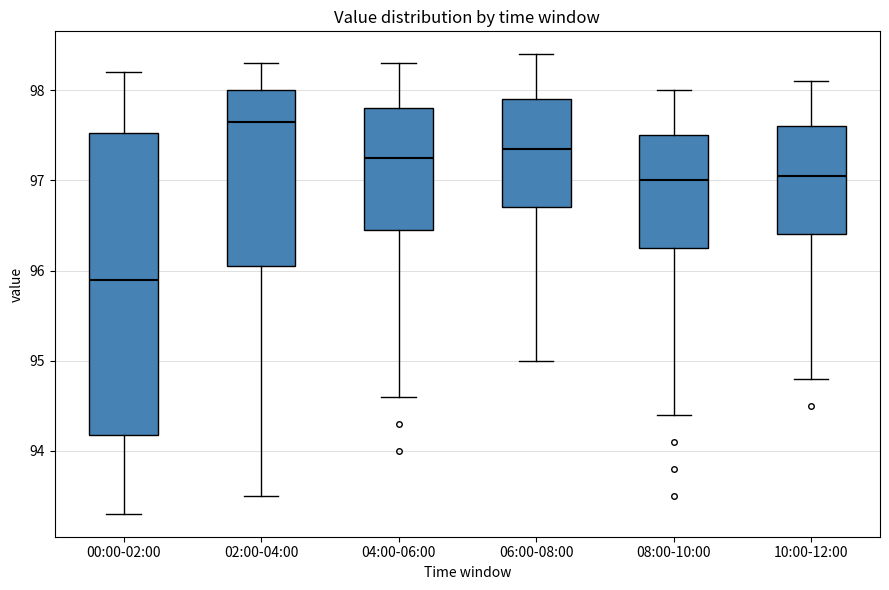

Which box's median line is the highest?

02:00-04:00